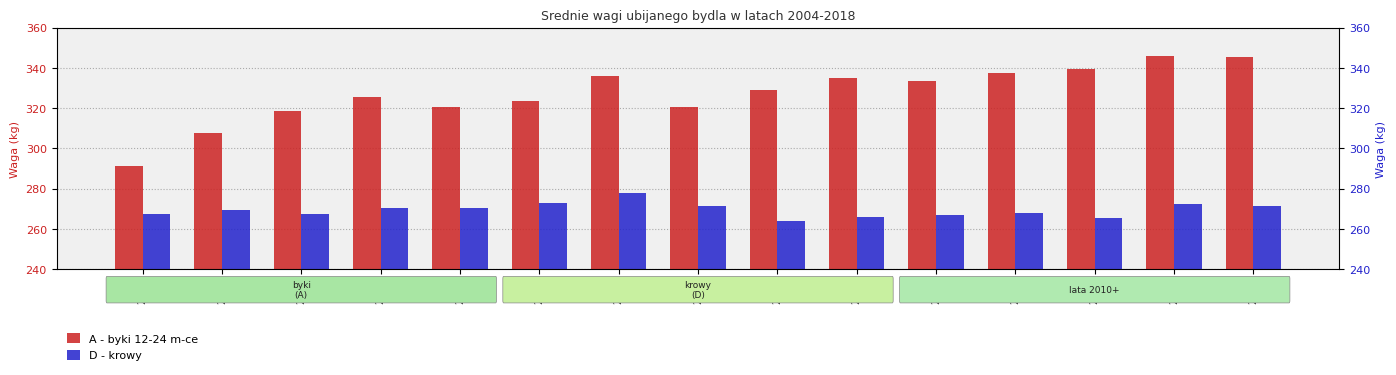

Reading right to left, what are all the values shown in this chart?

A - byki 12-24 m-ce: 2018=345.3	2017=345.7	2016=339.5	2015=337.6	2014=333.6	2013=335.2	2012=328.9	2011=320.7	2010=335.8	2009=323.6	2008=320.4	2007=325.4	2006=318.7	2005=307.6	2004=291.3
D - krowy: 2018=271.5	2017=272.6	2016=265.2	2015=267.9	2014=267.0	2013=266.1	2012=264.0	2011=271.2	2010=277.8	2009=272.8	2008=270.3	2007=270.2	2006=267.5	2005=269.2	2004=267.3